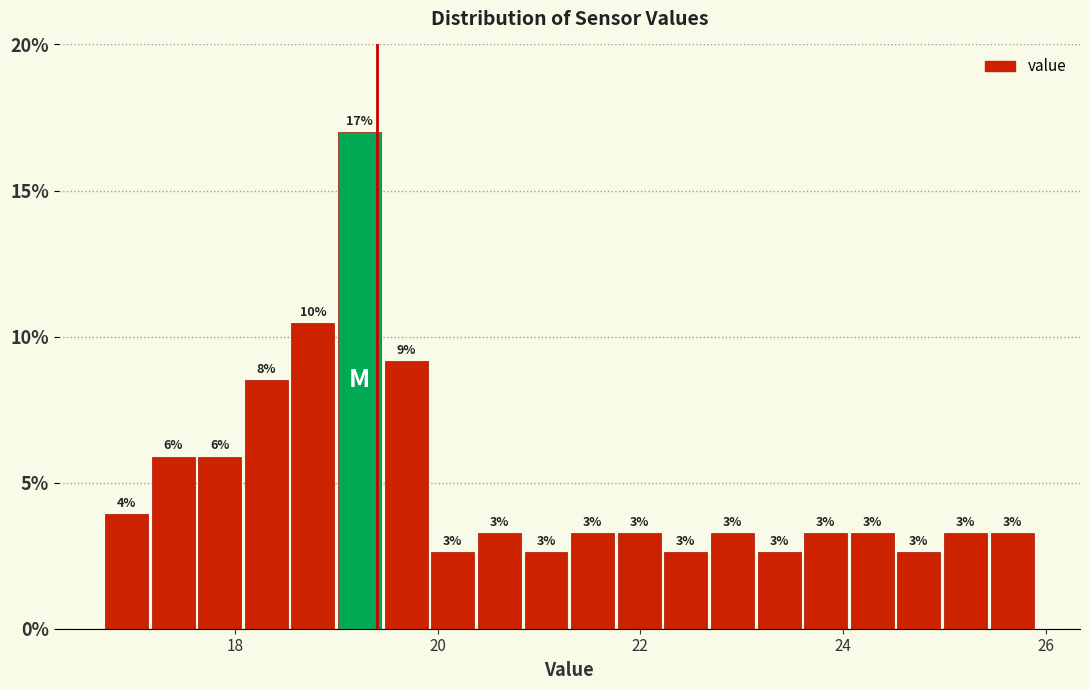

Read against the x-axis, roughly where is the centre of the tallest bar?

19.2